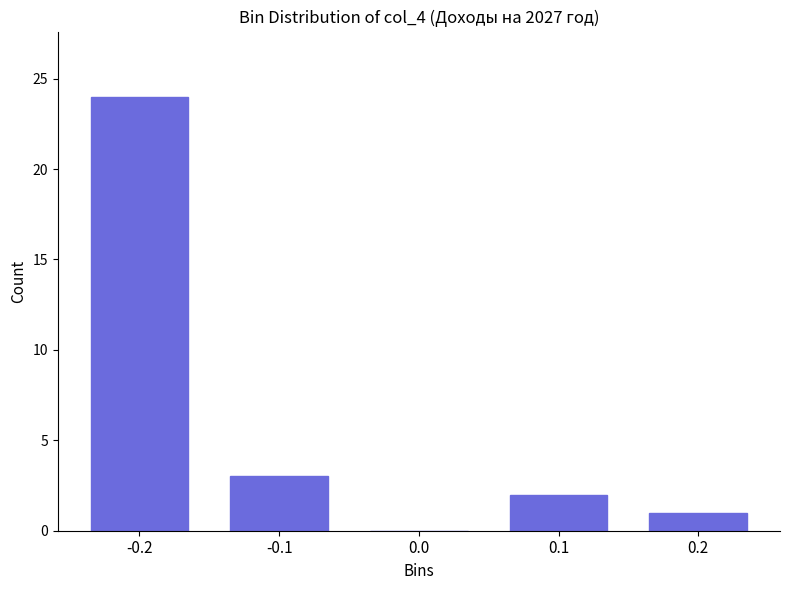

Reading left to right, list all the values displayed in this chart.

-0.2=24	-0.1=3	0.0=0	0.1=2	0.2=1